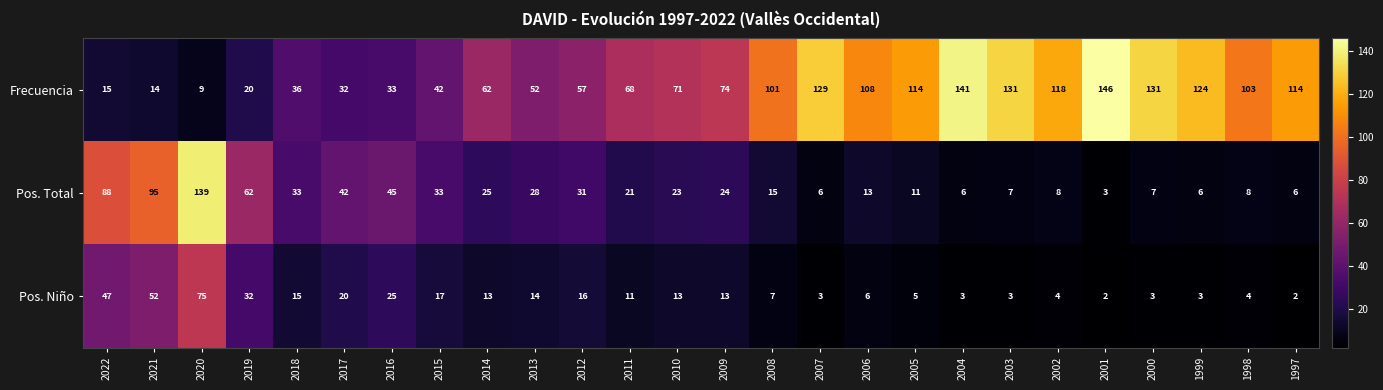

What is the sum of the Pos. Niño values at 2008 and 2000?

10